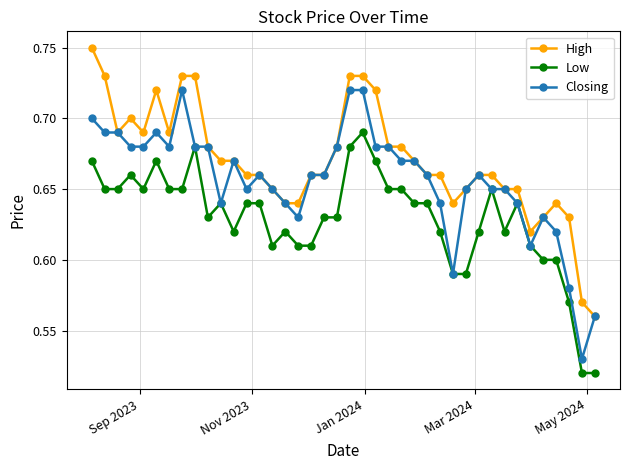

True or false: High has more than 0 interior local peaks.

True